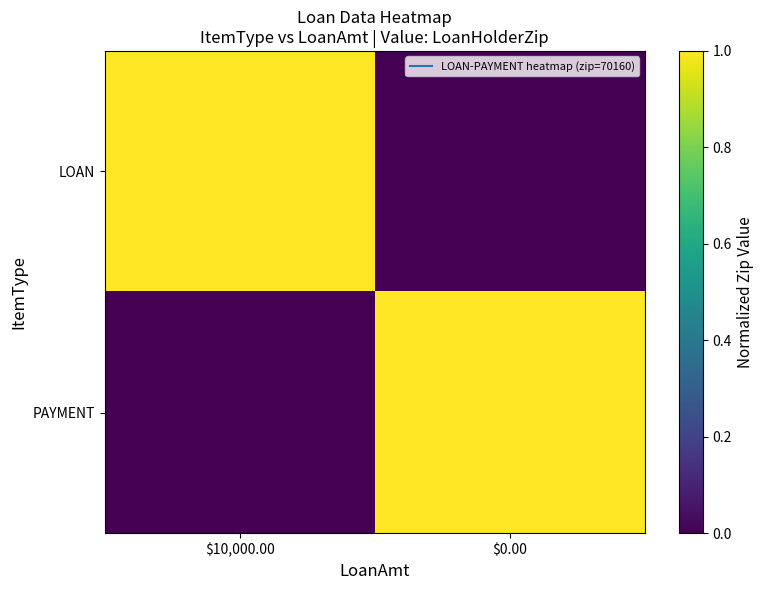

What is the total value across all series at $0.00?

1